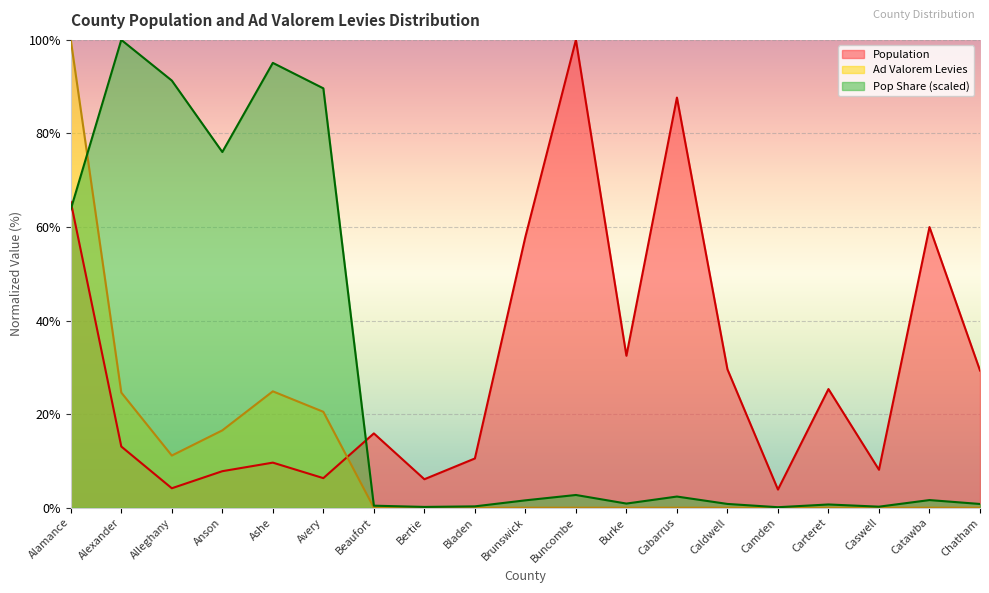

How many lines are shown in the chart?

3